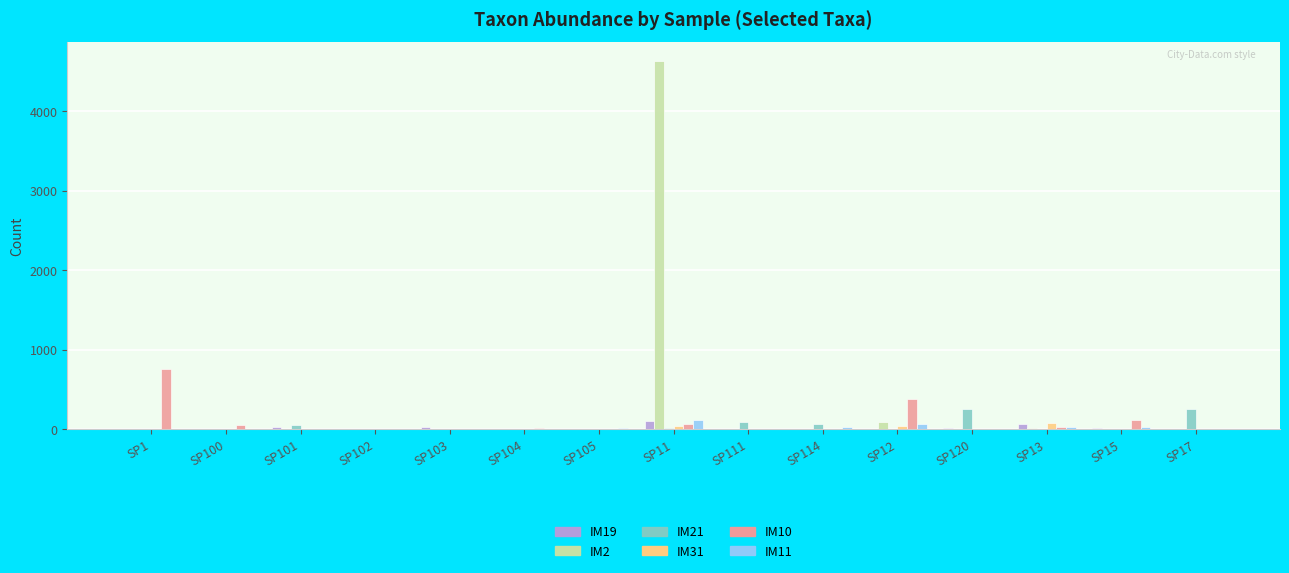

At which category is the sum across all series the highest?

SP11